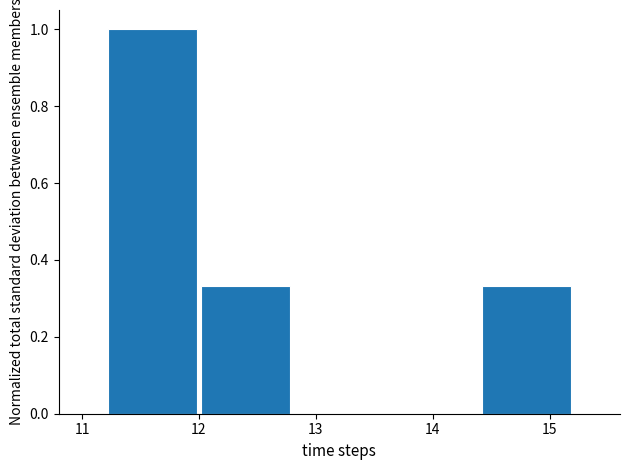

Reading left to right, list every bar in this chart as the range it spans on the x-axis followed by its height. The values are not printed on the chart, so give them approximately, as read against the axis.

11.2 to 12.0: 1.00
12.0 to 12.8: 0.34
12.8 to 13.6: 0
13.6 to 14.4: 0
14.4 to 15.2: 0.34